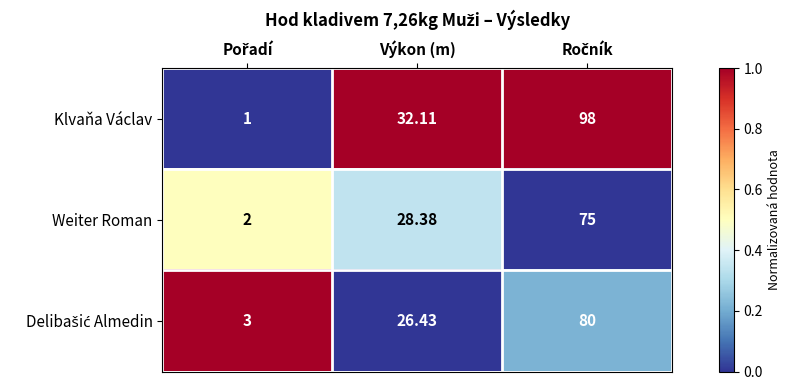

Which series has the largest range (max minus min)?

Klvaňa Václav